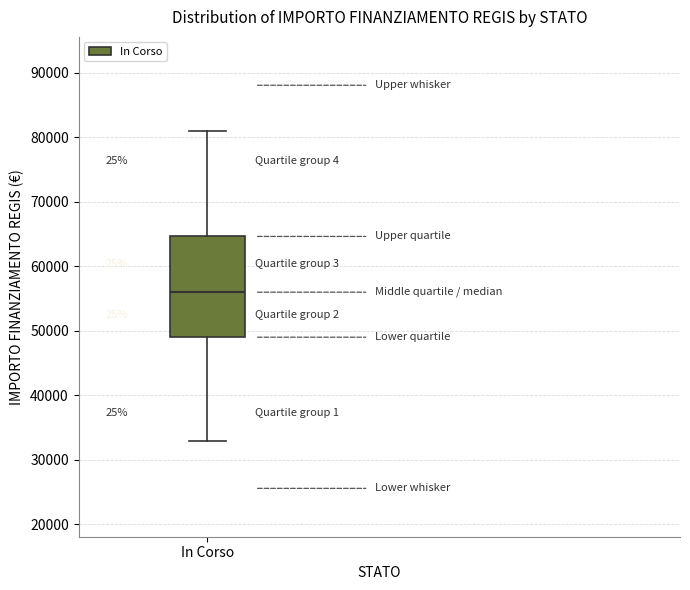

Where is the lower edge of the box for In Corso on the y-axis? The values are not printed on the chart, so give them approximately, as read against the axis.

49000